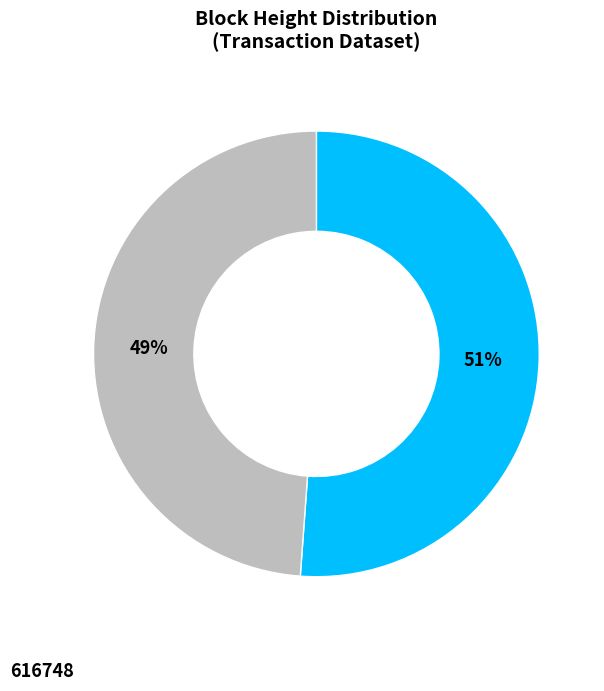

True or false: 645822 accounts for 62% of the total.

False